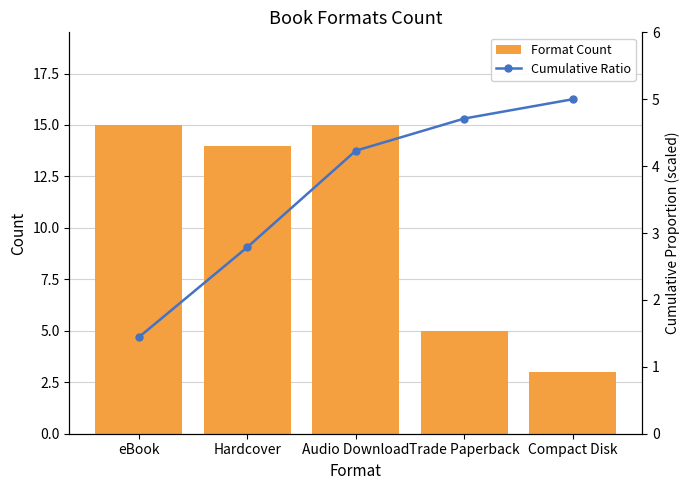

True or false: Cumulative Ratio has a value of 3.0 at Trade Paperback.

False